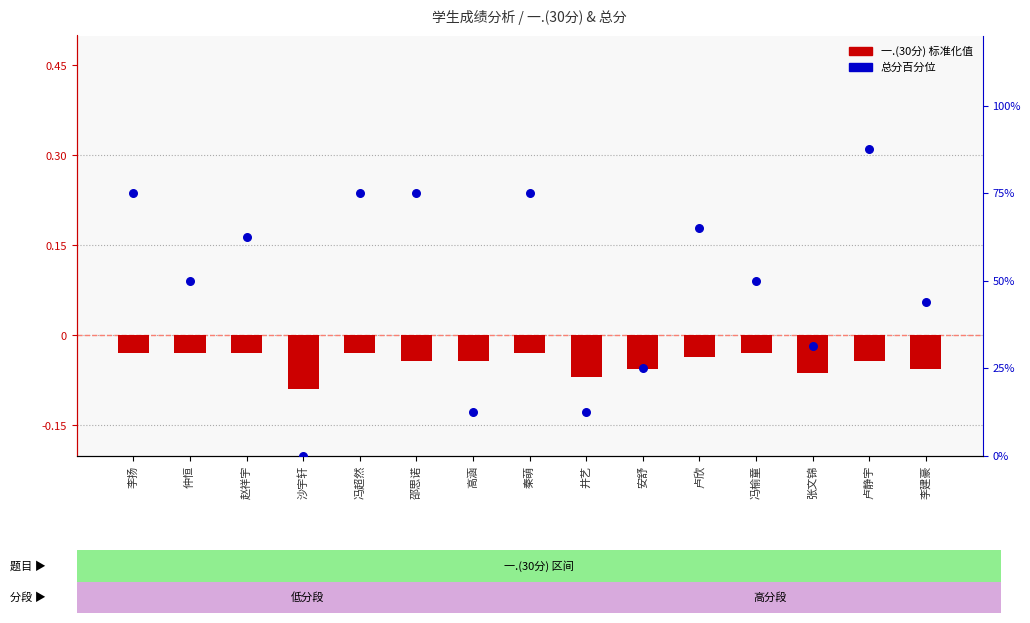

Which has a higher value, 冯超然 or 卢欣?

冯超然